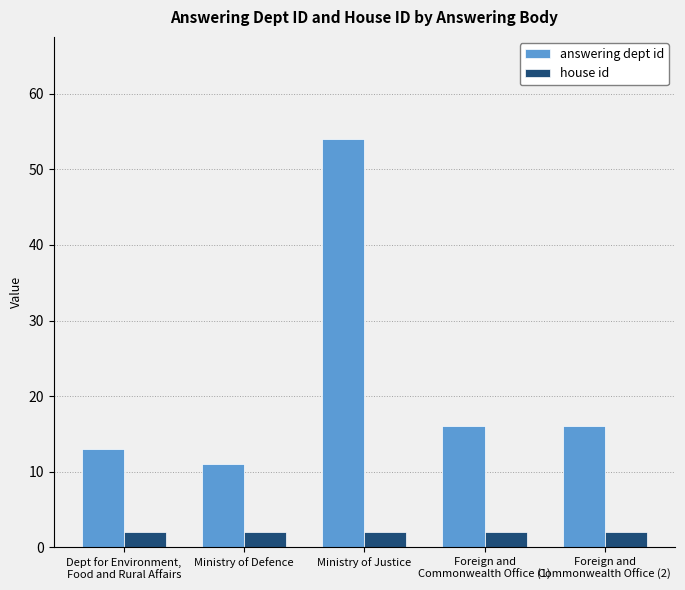

Reading right to left, list all the values displayed in this chart.

answering dept id: Foreign and
Commonwealth Office (2)=16	Foreign and
Commonwealth Office (1)=16	Ministry of Justice=54	Ministry of Defence=11	Dept for Environment,
Food and Rural Affairs=13
house id: Foreign and
Commonwealth Office (2)=2	Foreign and
Commonwealth Office (1)=2	Ministry of Justice=2	Ministry of Defence=2	Dept for Environment,
Food and Rural Affairs=2